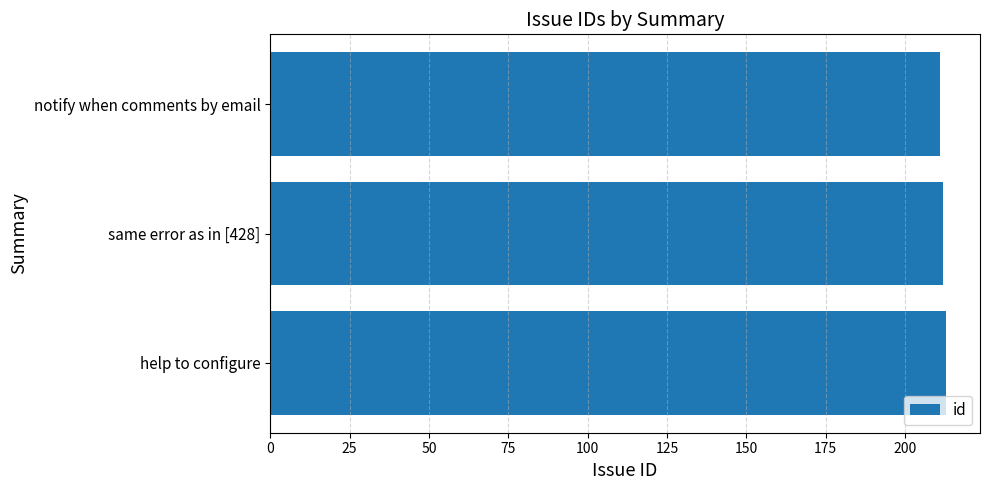

Approximately how many times larger is the value at same error as in [428] compared to help to configure?

1.0